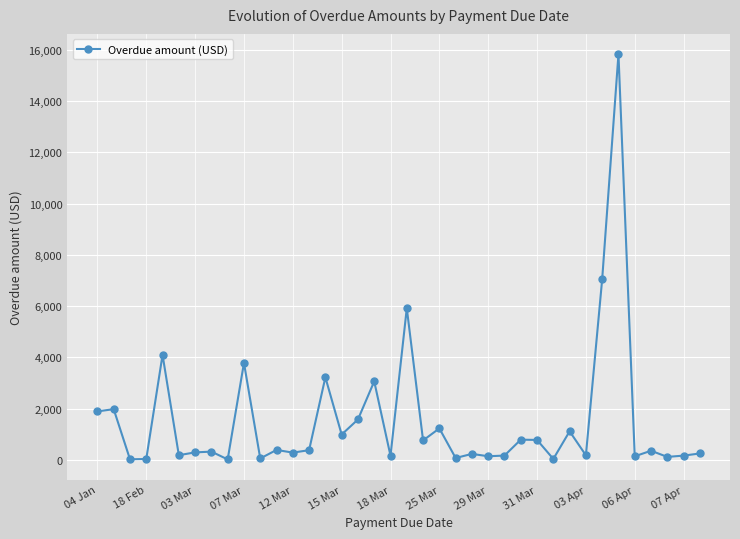

What is the sum of all values?

58114.8